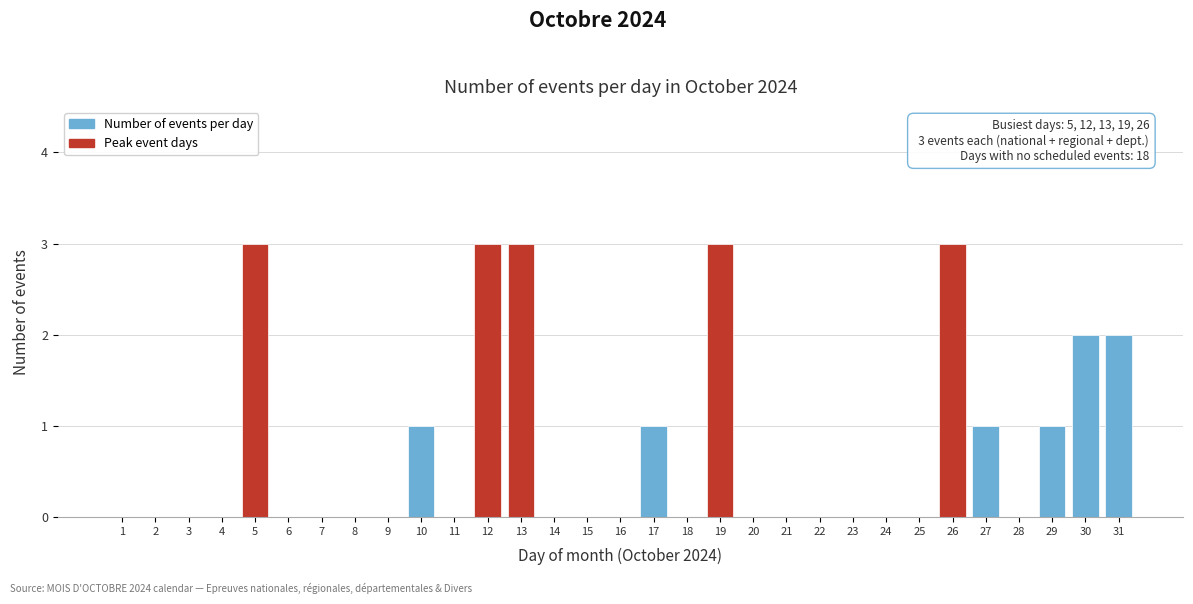

True or false: the data shows 1 at 17.

True